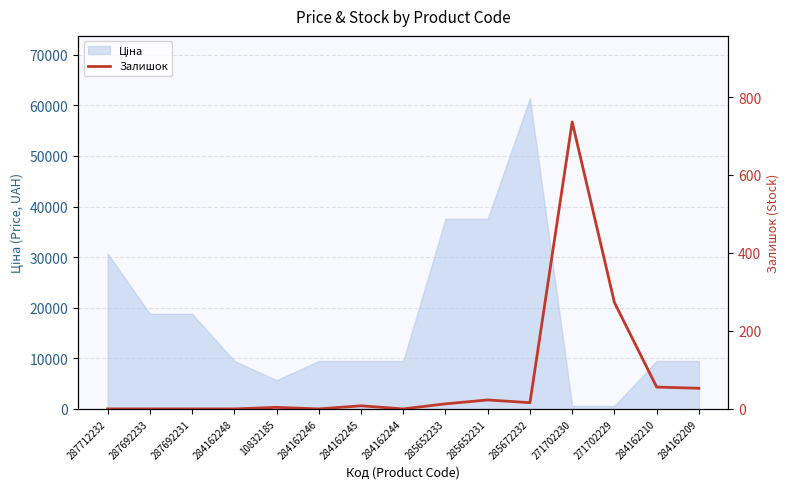

How many lines are shown in the chart?

1